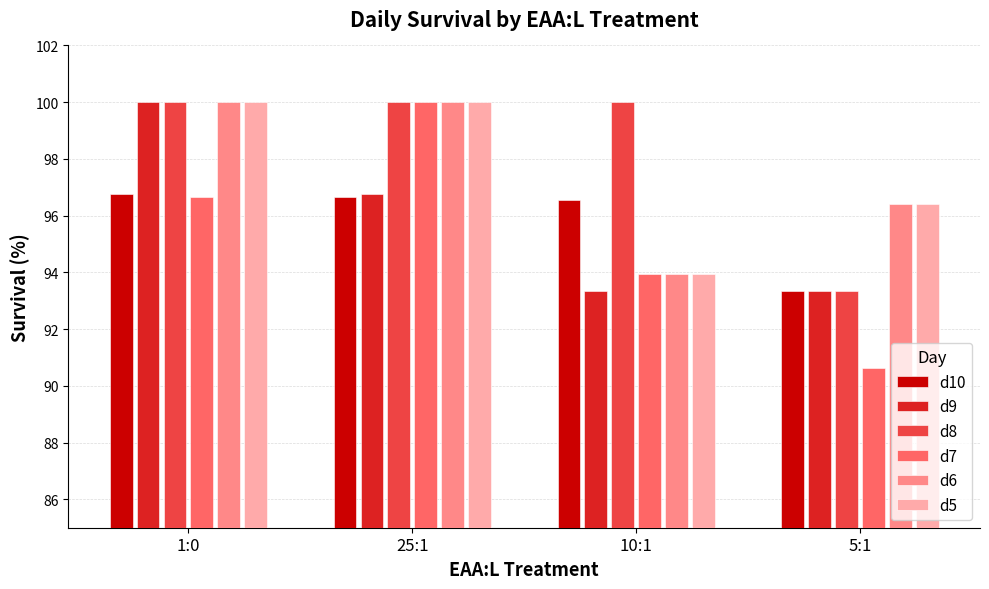

Does the chart contain stacked bars?

No